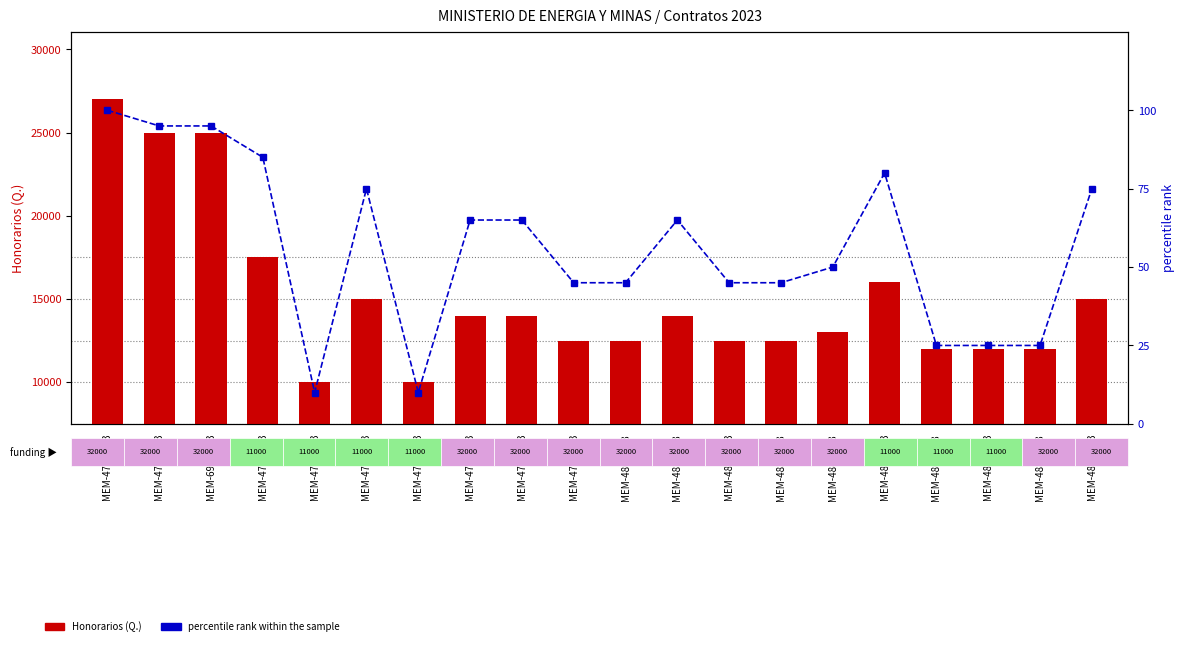

What are all the series names shown in the legend?

Honorarios (Q.), percentile rank within the sample